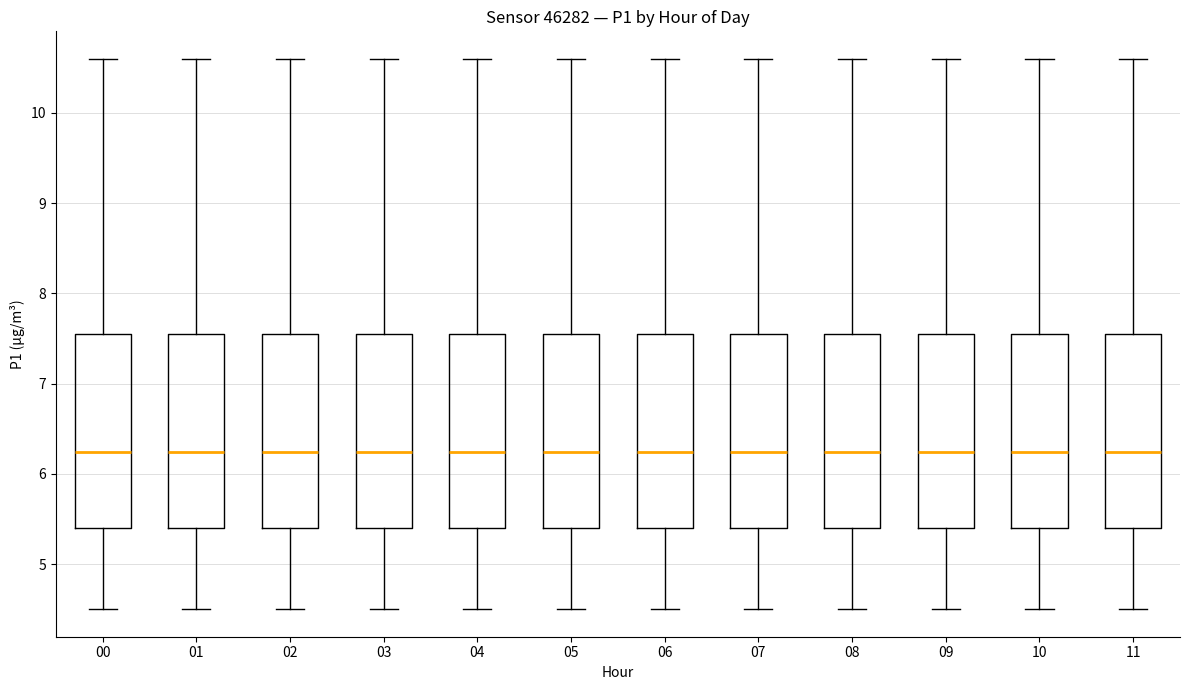

Reading left to right, read every box against the y-axis: the position of its median line, the range the box covers, and the ends of its whiskers. The values are not printed on the chart, so give them approximately, as read against the axis.

00: median 6.2, box 5.4 to 7.6, whiskers 4.5 to 10.6
01: median 6.2, box 5.4 to 7.6, whiskers 4.5 to 10.6
02: median 6.2, box 5.4 to 7.6, whiskers 4.5 to 10.6
03: median 6.2, box 5.4 to 7.6, whiskers 4.5 to 10.6
04: median 6.2, box 5.4 to 7.6, whiskers 4.5 to 10.6
05: median 6.2, box 5.4 to 7.6, whiskers 4.5 to 10.6
06: median 6.2, box 5.4 to 7.6, whiskers 4.5 to 10.6
07: median 6.2, box 5.4 to 7.6, whiskers 4.5 to 10.6
08: median 6.2, box 5.4 to 7.6, whiskers 4.5 to 10.6
09: median 6.2, box 5.4 to 7.6, whiskers 4.5 to 10.6
10: median 6.2, box 5.4 to 7.6, whiskers 4.5 to 10.6
11: median 6.2, box 5.4 to 7.6, whiskers 4.5 to 10.6